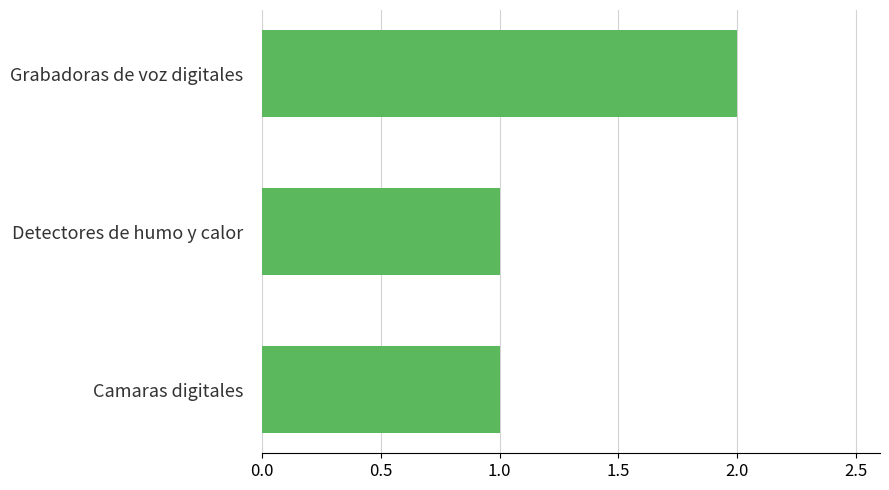

What is the sum of all values?

4